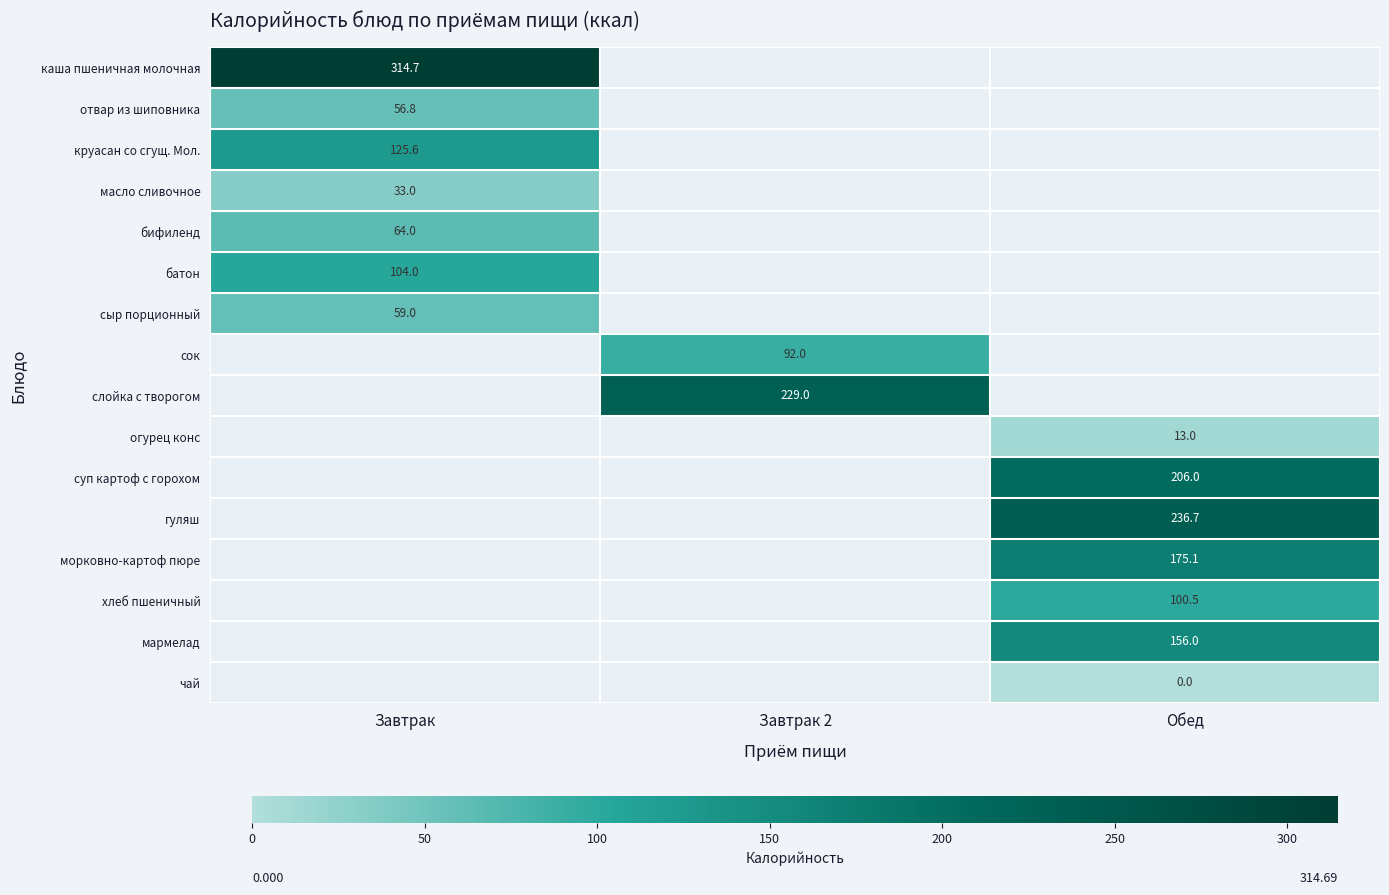

How many series are shown in this chart?

16